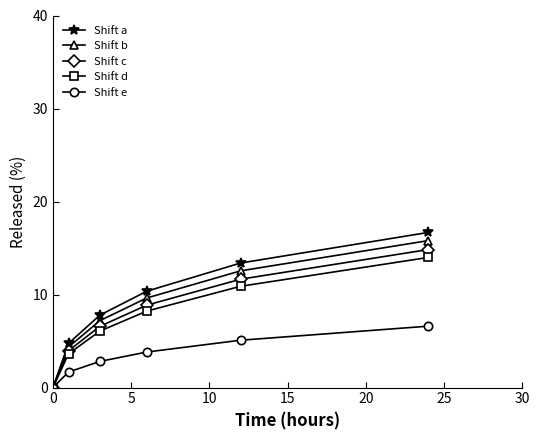

What is the value of the Shift a point at the 4th from the left?

10.4